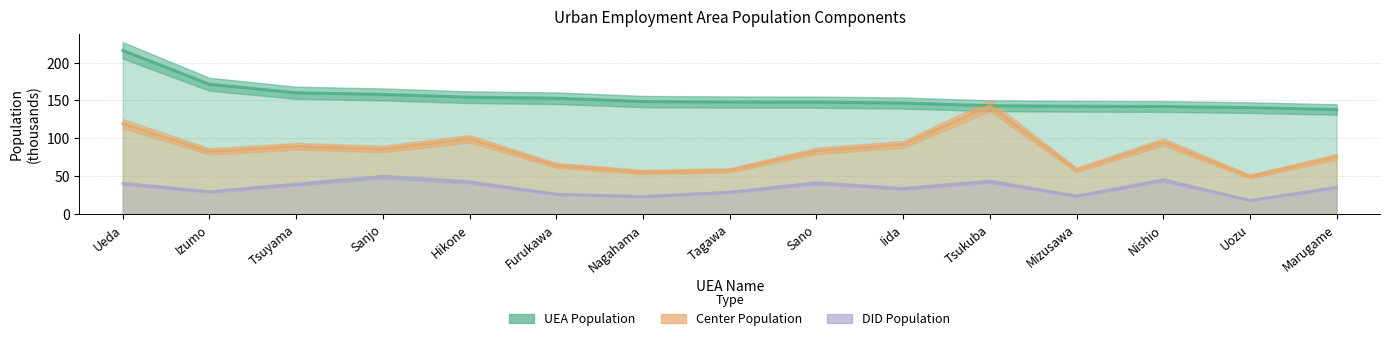

What is the value of the DID Population point at the 6th from the left?

26.3